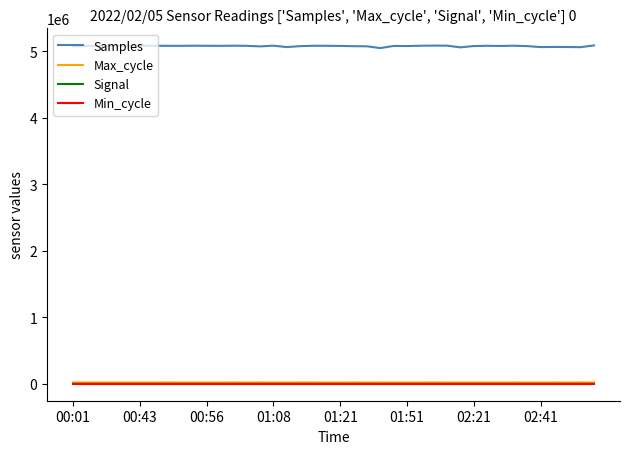

What is the greatest value displayed?

5091389